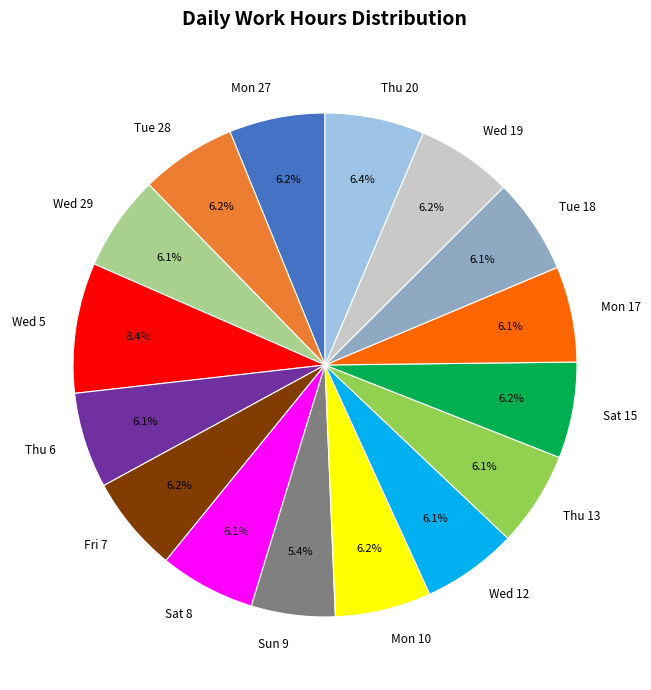

True or false: Thu 13 accounts for 1% of the total.

False